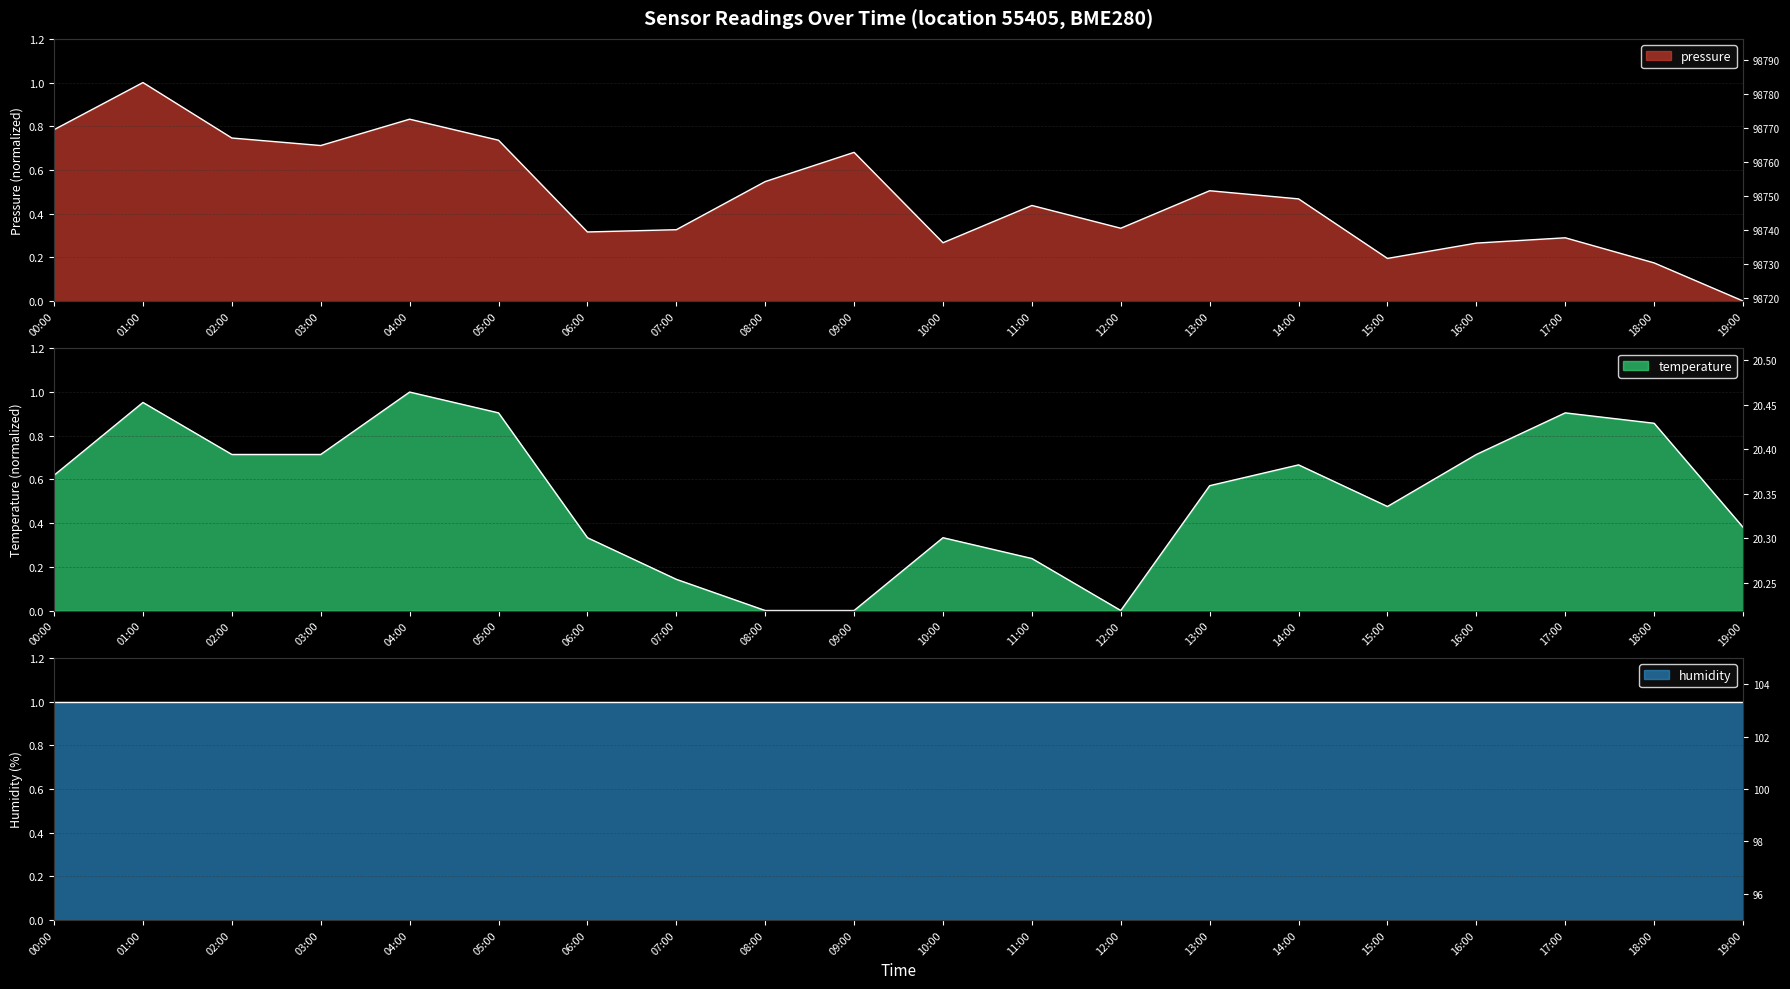

Is it true that pressure equals 0.5 at 06:00?

False